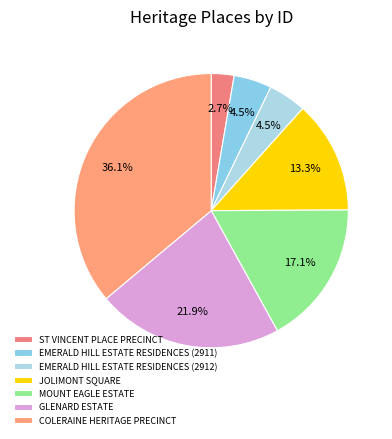

Which category has the smallest portion of the pie?

ST VINCENT PLACE PRECINCT